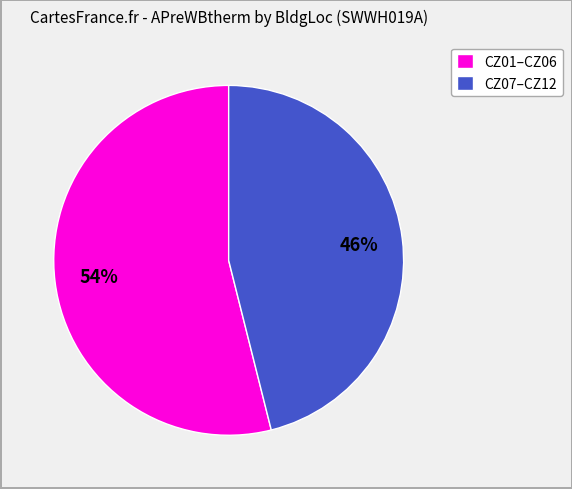

Approximately how many times larger is the value at CZ07–CZ12 compared to CZ01–CZ06?

0.9